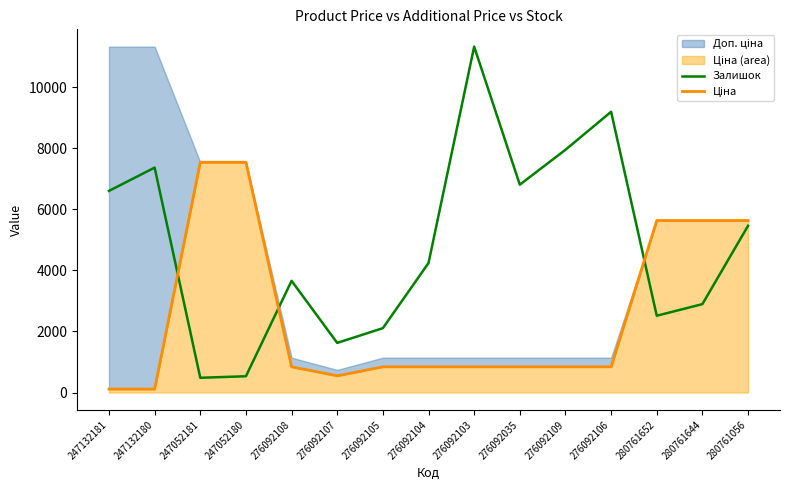

Which series has the largest range (max minus min)?

Залишок